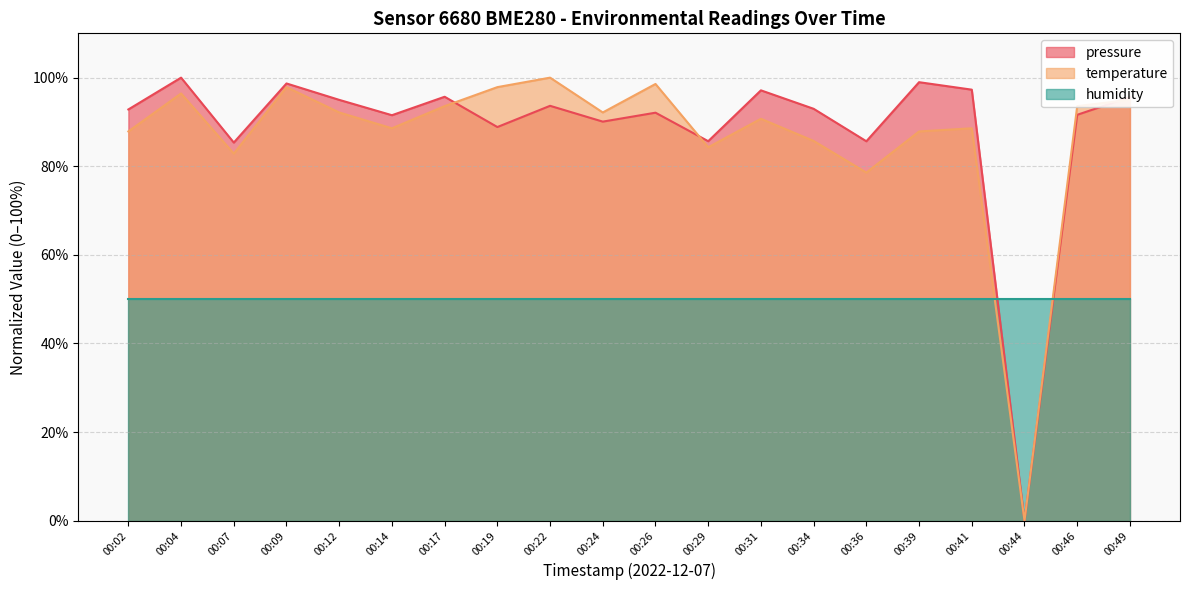

Which category has the lowest value across all series?

00:44